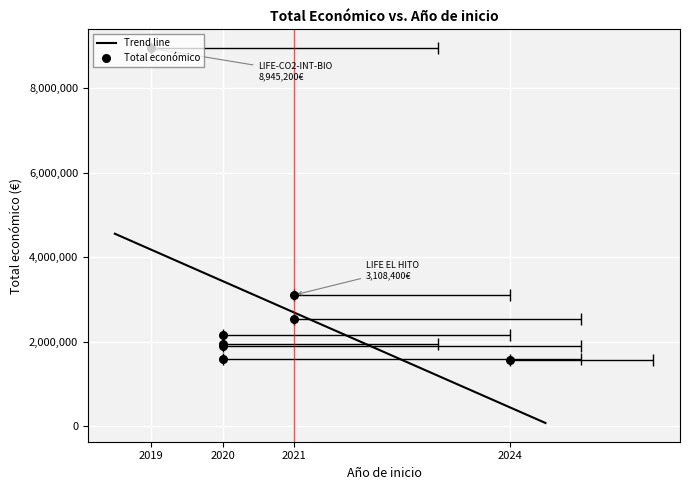

What is the change in value from 2021 to 2020?

-643966